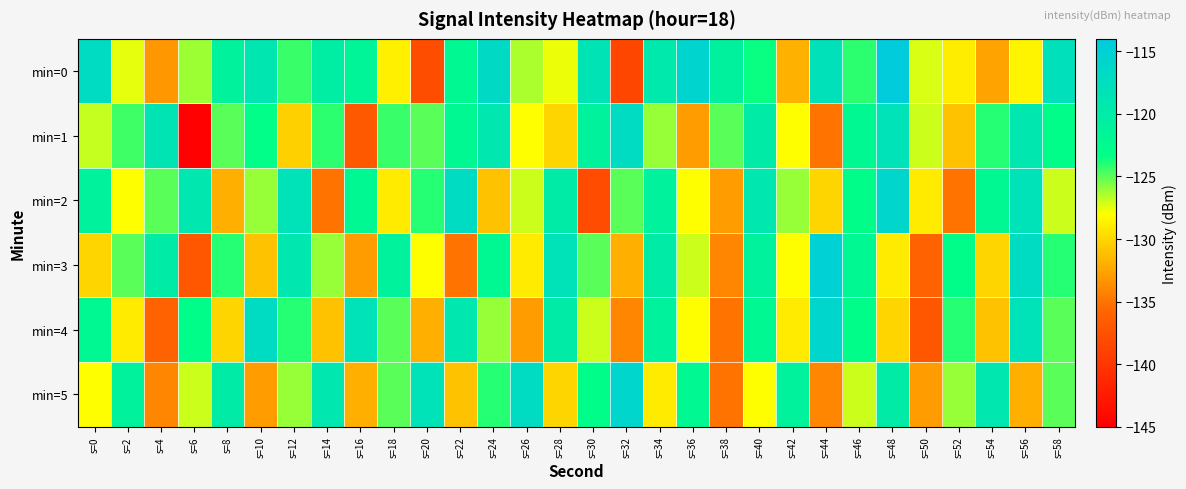

Reading left to right, transcribe all the data shown in this chart.

min=0: s=0=-116.9	s=2=-127.5	s=4=-133.2	s=6=-126.2	s=8=-121.1	s=10=-118.8	s=12=-124.3	s=14=-120.3	s=16=-121.6	s=18=-128.7	s=20=-137.9	s=22=-122.1	s=24=-116.6	s=26=-126.5	s=28=-127.6	s=30=-118.4	s=32=-138.6	s=34=-119.3	s=36=-115.5	s=38=-120.8	s=40=-123.5	s=42=-131.8	s=44=-117.9	s=46=-124.1	s=48=-114.2	s=50=-127.3	s=52=-128.9	s=54=-132.5	s=56=-128.5	s=58=-117.7
min=1: s=0=-126.9	s=2=-124.4	s=4=-118.5	s=6=-144.9	s=8=-125.0	s=10=-123.2	s=12=-130.3	s=14=-124.1	s=16=-136.8	s=18=-124.4	s=20=-125.0	s=22=-122.0	s=24=-119.0	s=26=-128.0	s=28=-130.0	s=30=-121.0	s=32=-117.0	s=34=-126.0	s=36=-133.0	s=38=-125.0	s=40=-120.0	s=42=-128.0	s=44=-135.0	s=46=-122.0	s=48=-118.0	s=50=-127.0	s=52=-131.0	s=54=-124.0	s=56=-119.0	s=58=-123.0
min=2: s=0=-121.0	s=2=-128.0	s=4=-125.0	s=6=-119.0	s=8=-132.0	s=10=-126.0	s=12=-118.0	s=14=-135.0	s=16=-122.0	s=18=-129.0	s=20=-124.0	s=22=-117.0	s=24=-131.0	s=26=-127.0	s=28=-120.0	s=30=-138.0	s=32=-125.0	s=34=-121.0	s=36=-128.0	s=38=-133.0	s=40=-119.0	s=42=-126.0	s=44=-130.0	s=46=-123.0	s=48=-116.0	s=50=-129.0	s=52=-135.0	s=54=-122.0	s=56=-118.0	s=58=-127.0
min=3: s=0=-130.0	s=2=-125.0	s=4=-120.0	s=6=-137.0	s=8=-124.0	s=10=-131.0	s=12=-119.0	s=14=-126.0	s=16=-133.0	s=18=-121.0	s=20=-128.0	s=22=-135.0	s=24=-122.0	s=26=-129.0	s=28=-118.0	s=30=-125.0	s=32=-132.0	s=34=-120.0	s=36=-127.0	s=38=-134.0	s=40=-121.0	s=42=-128.0	s=44=-115.0	s=46=-122.0	s=48=-129.0	s=50=-136.0	s=52=-123.0	s=54=-130.0	s=56=-117.0	s=58=-124.0
min=4: s=0=-122.0	s=2=-129.0	s=4=-136.0	s=6=-123.0	s=8=-130.0	s=10=-117.0	s=12=-124.0	s=14=-131.0	s=16=-118.0	s=18=-125.0	s=20=-132.0	s=22=-119.0	s=24=-126.0	s=26=-133.0	s=28=-120.0	s=30=-127.0	s=32=-134.0	s=34=-121.0	s=36=-128.0	s=38=-135.0	s=40=-122.0	s=42=-129.0	s=44=-116.0	s=46=-123.0	s=48=-130.0	s=50=-137.0	s=52=-124.0	s=54=-131.0	s=56=-118.0	s=58=-125.0
min=5: s=0=-128.0	s=2=-121.0	s=4=-134.0	s=6=-127.0	s=8=-120.0	s=10=-133.0	s=12=-126.0	s=14=-119.0	s=16=-132.0	s=18=-125.0	s=20=-118.0	s=22=-131.0	s=24=-124.0	s=26=-117.0	s=28=-130.0	s=30=-123.0	s=32=-116.0	s=34=-129.0	s=36=-122.0	s=38=-135.0	s=40=-128.0	s=42=-121.0	s=44=-134.0	s=46=-127.0	s=48=-120.0	s=50=-133.0	s=52=-126.0	s=54=-119.0	s=56=-132.0	s=58=-125.0